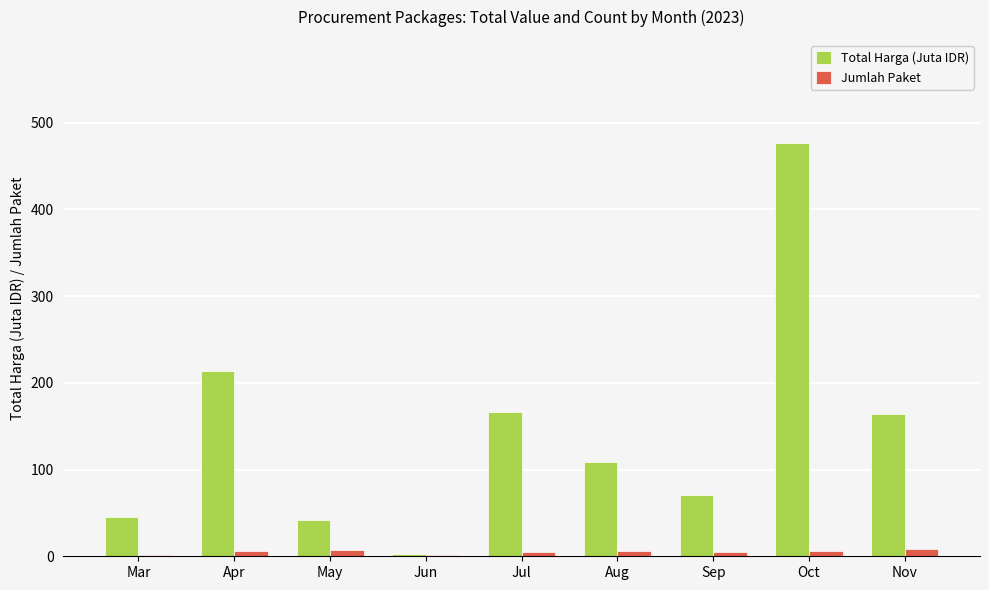

At which category is the sum across all series the highest?

Oct